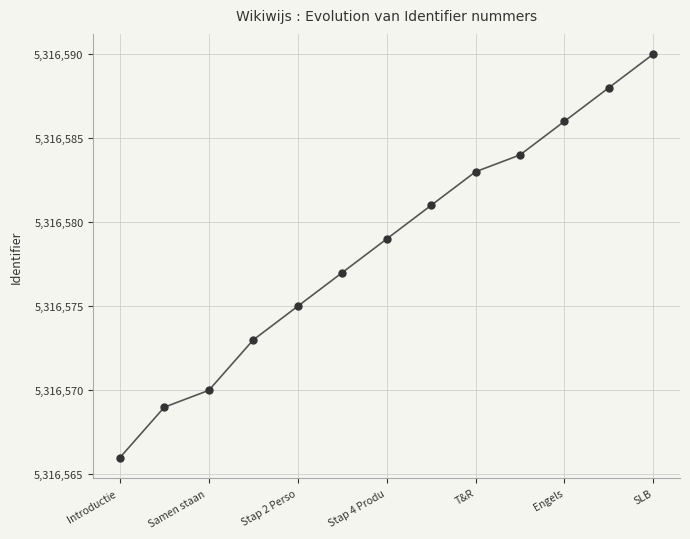

What is the maximum value shown in the chart?

5316590